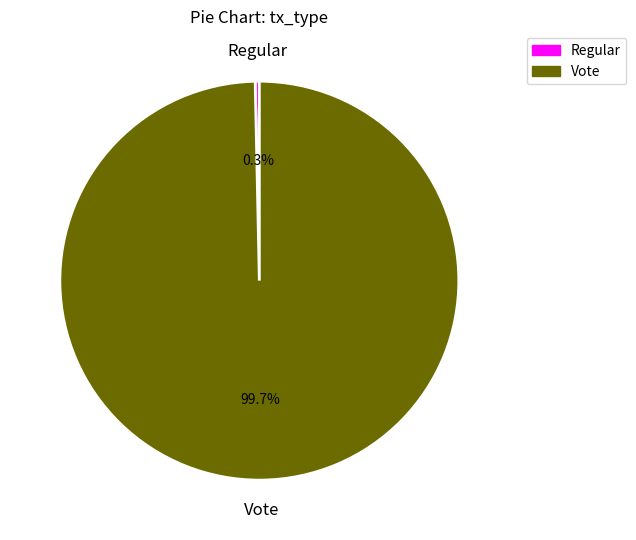

What is the total percentage of Regular and Vote?

100.0%